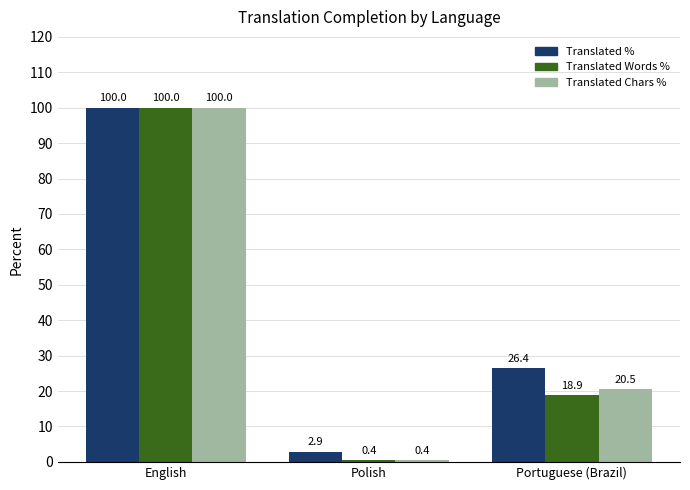

At which category does the chart reach its peak across all series?

English